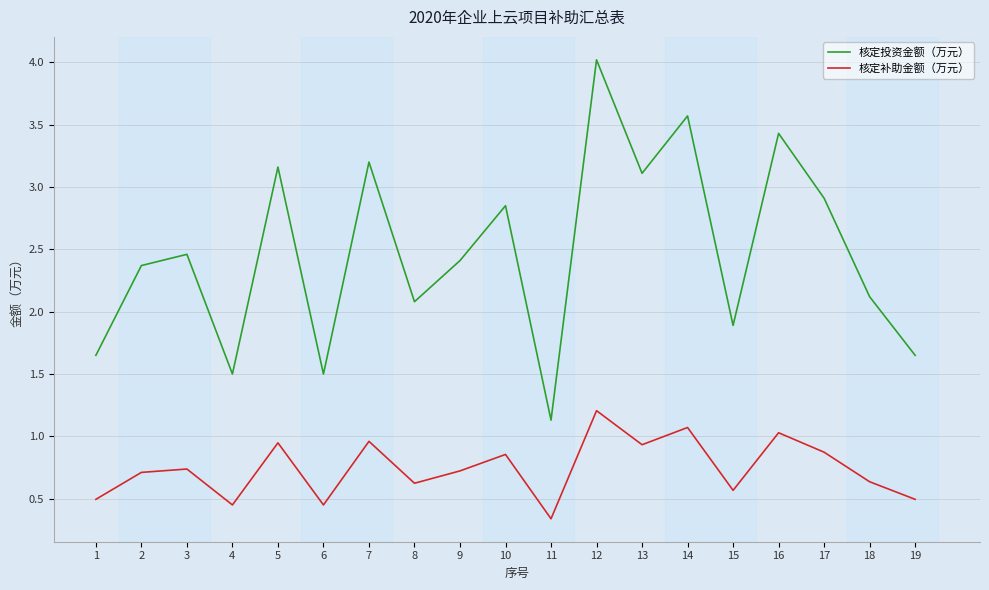

Is the value of 核定投资金额（万元） at 14 greater than the value of 核定补助金额（万元） at 12?

Yes